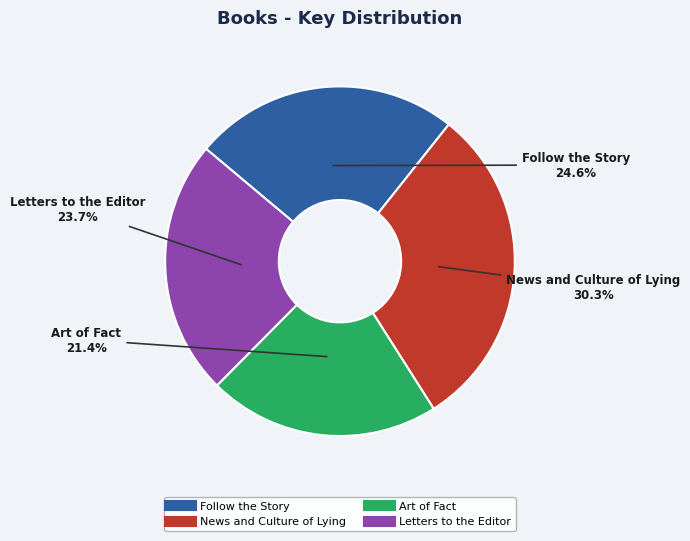

How many slices are in this pie chart?

4